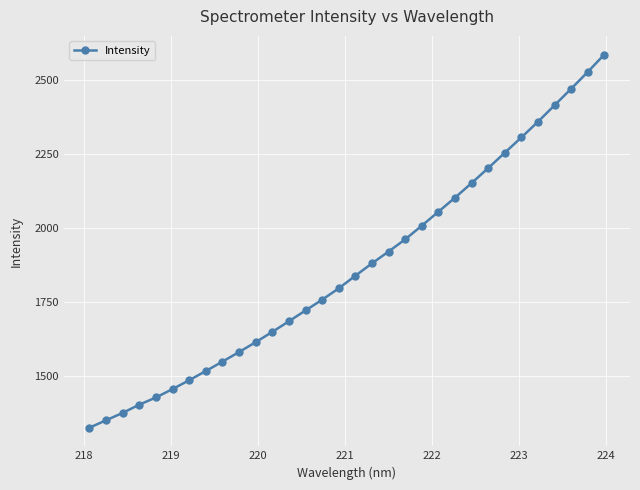

What is the value of the 20th point from the left?

1961.1